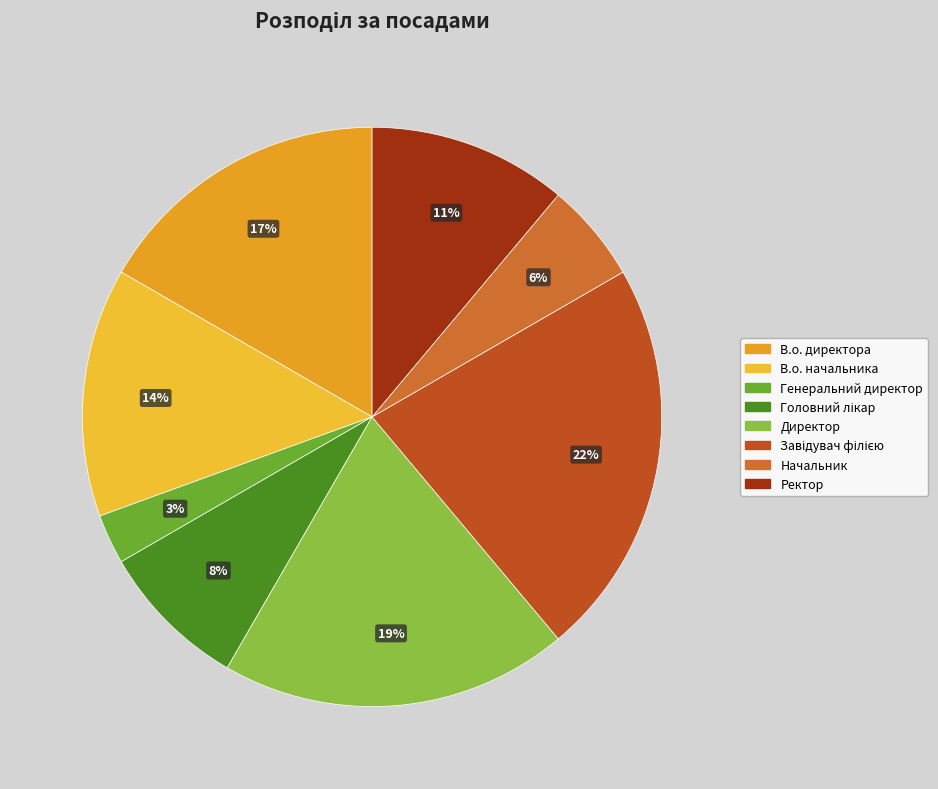

Is there a majority slice in this chart?

No